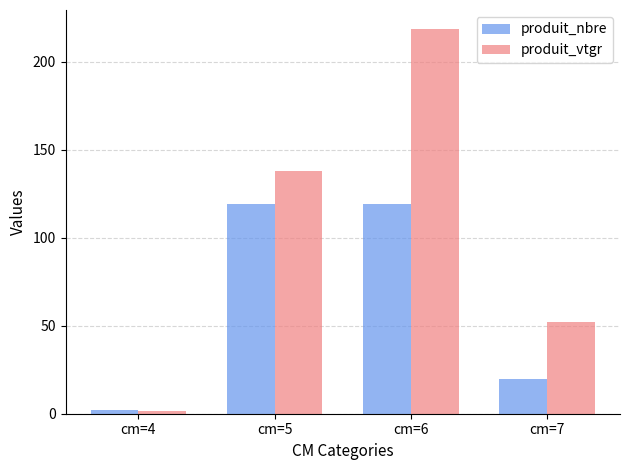

What is the approximate value of produit_nbre at cm=4?

2.0